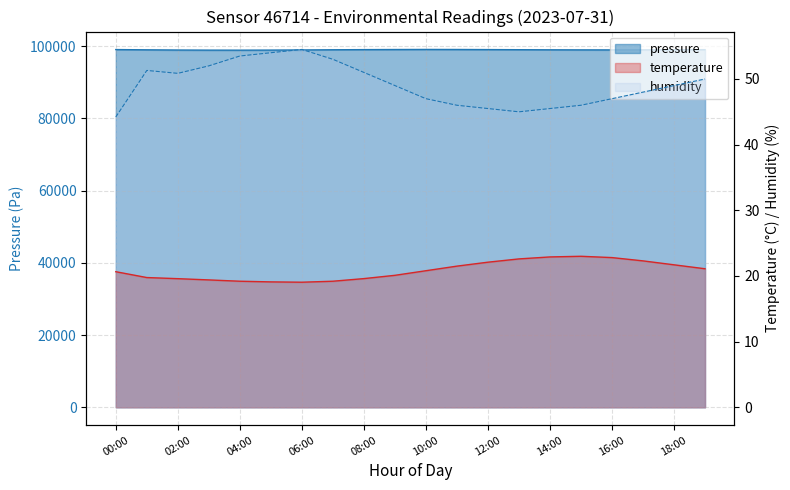

What is the difference between the humidity values at 12:00 and 18:00?

3.5